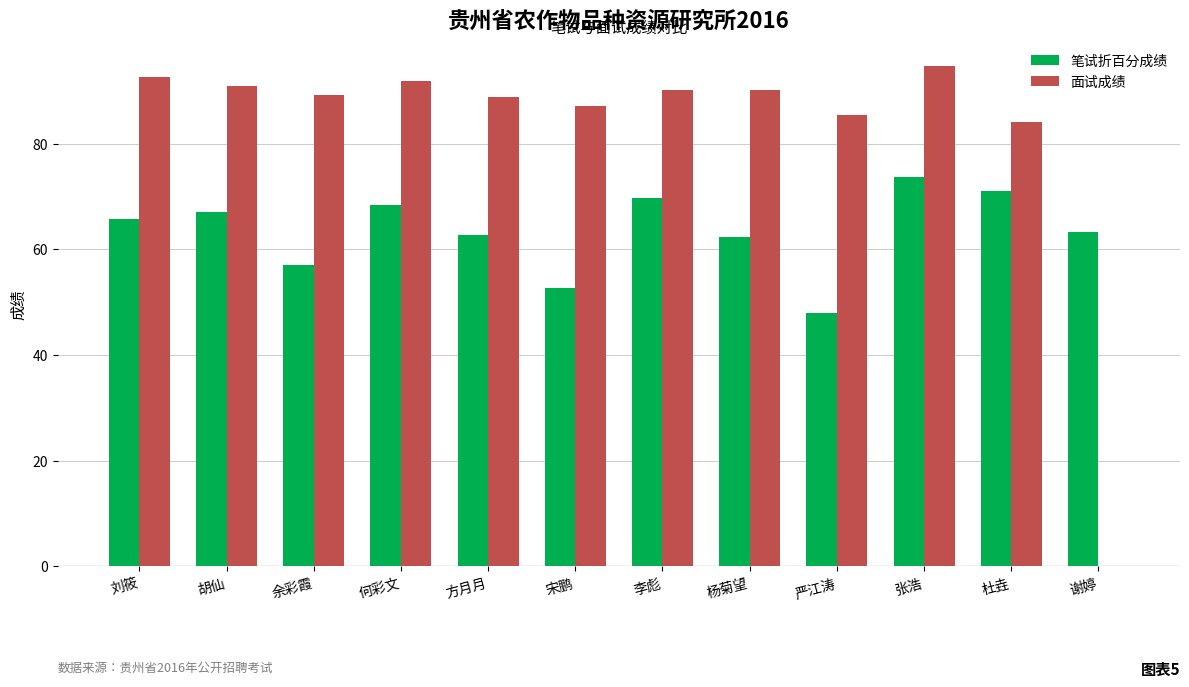

What are all the series names shown in the legend?

笔试折百分成绩, 面试成绩